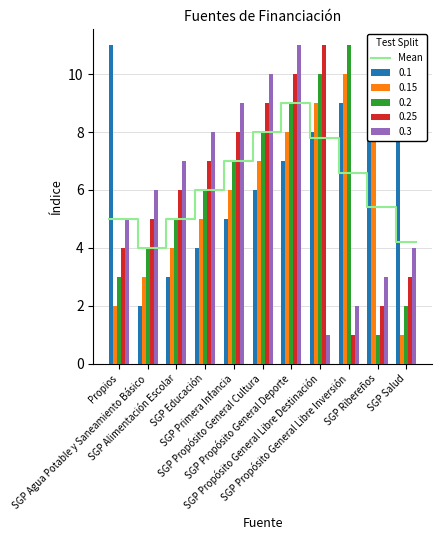

What is the difference between the maximum and second lowest values?

4.8